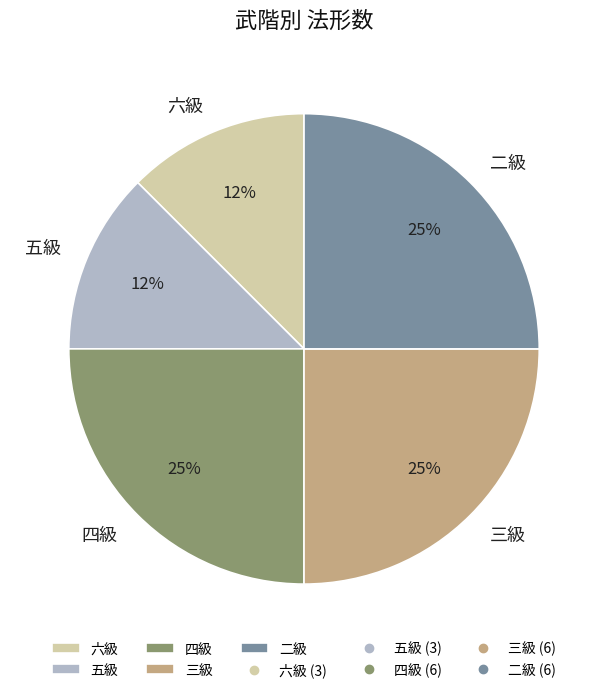

Is 三級 the majority of the pie?

No